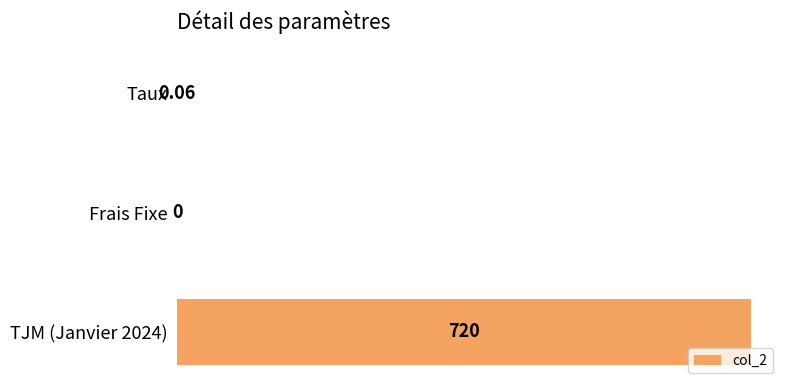

Between Frais Fixe and TJM (Janvier 2024), which is larger?

TJM (Janvier 2024)